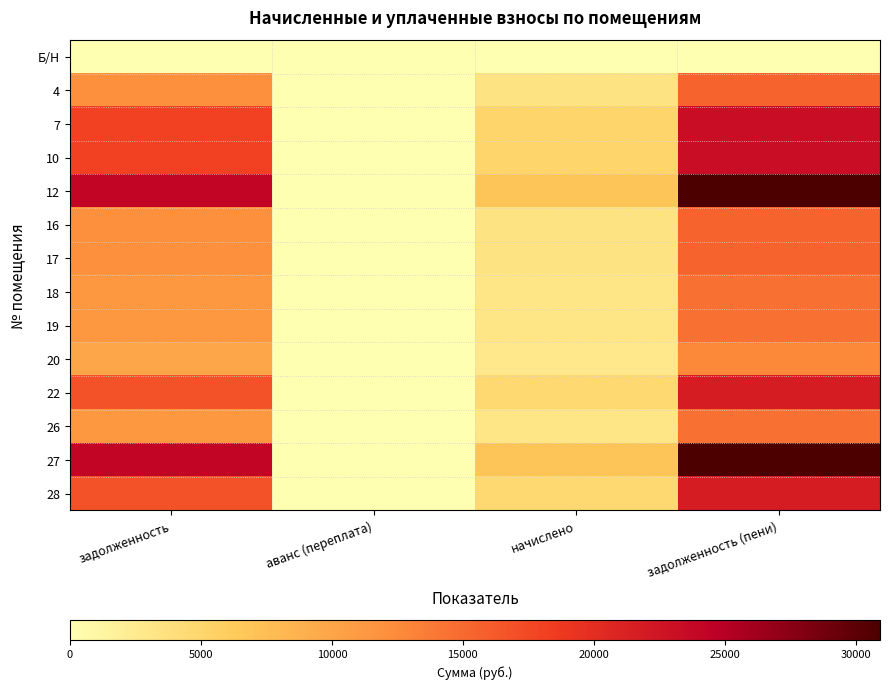

Reading right to left, transcribe all the data shown in this chart.

Б/Н: задолженность (пени)=0.0	начислено=0.0	аванс (переплата)=0.0	задолженность=0.0
4: задолженность (пени)=15462.0	начислено=3402.0	аванс (переплата)=0.0	задолженность=12060.0
7: задолженность (пени)=23193.0	начислено=5103.0	аванс (переплата)=0.0	задолженность=18090.0
10: задолженность (пени)=23193.0	начислено=5103.0	аванс (переплата)=0.0	задолженность=18090.0
12: задолженность (пени)=30924.0	начислено=6804.0	аванс (переплата)=0.0	задолженность=24120.0
16: задолженность (пени)=15462.0	начислено=3402.0	аванс (переплата)=0.0	задолженность=12060.0
17: задолженность (пени)=15462.0	начислено=3402.0	аванс (переплата)=0.0	задолженность=12060.0
18: задолженность (пени)=14534.3	начислено=3197.9	аванс (переплата)=0.0	задолженность=11336.4
19: задолженность (пени)=14534.3	начислено=3197.9	аванс (переплата)=0.0	задолженность=11336.4
20: задолженность (пени)=12678.8	начислено=2789.6	аванс (переплата)=0.0	задолженность=9889.2
22: задолженность (пени)=21646.8	начислено=4762.8	аванс (переплата)=0.0	задолженность=16884.0
26: задолженность (пени)=14534.3	начислено=3197.9	аванс (переплата)=0.0	задолженность=11336.4
27: задолженность (пени)=30924.0	начислено=6804.0	аванс (переплата)=0.0	задолженность=24120.0
28: задолженность (пени)=21646.8	начислено=4762.8	аванс (переплата)=0.0	задолженность=16884.0